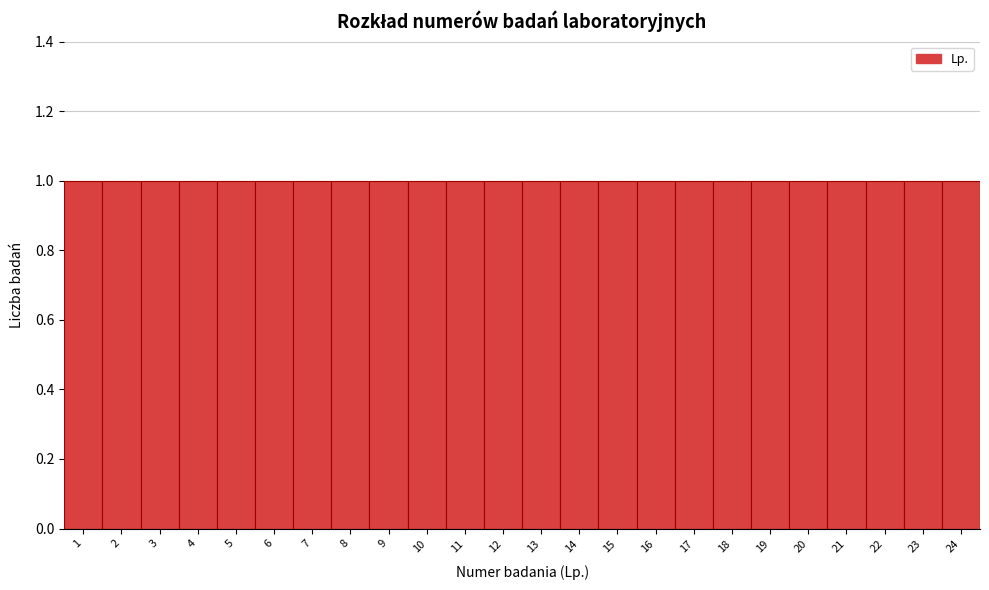

What is the height of the bar covering 4.5 to 5.5 on the x-axis? The values are not printed on the chart, so give them approximately, as read against the axis.

1